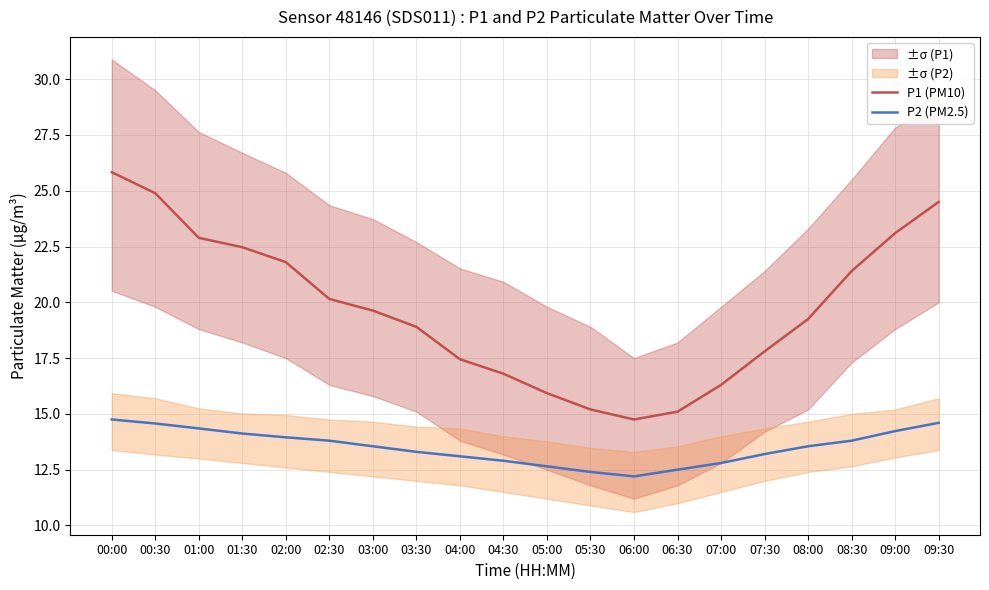

At which label is P2 (PM2.5) closest to 13?

04:00